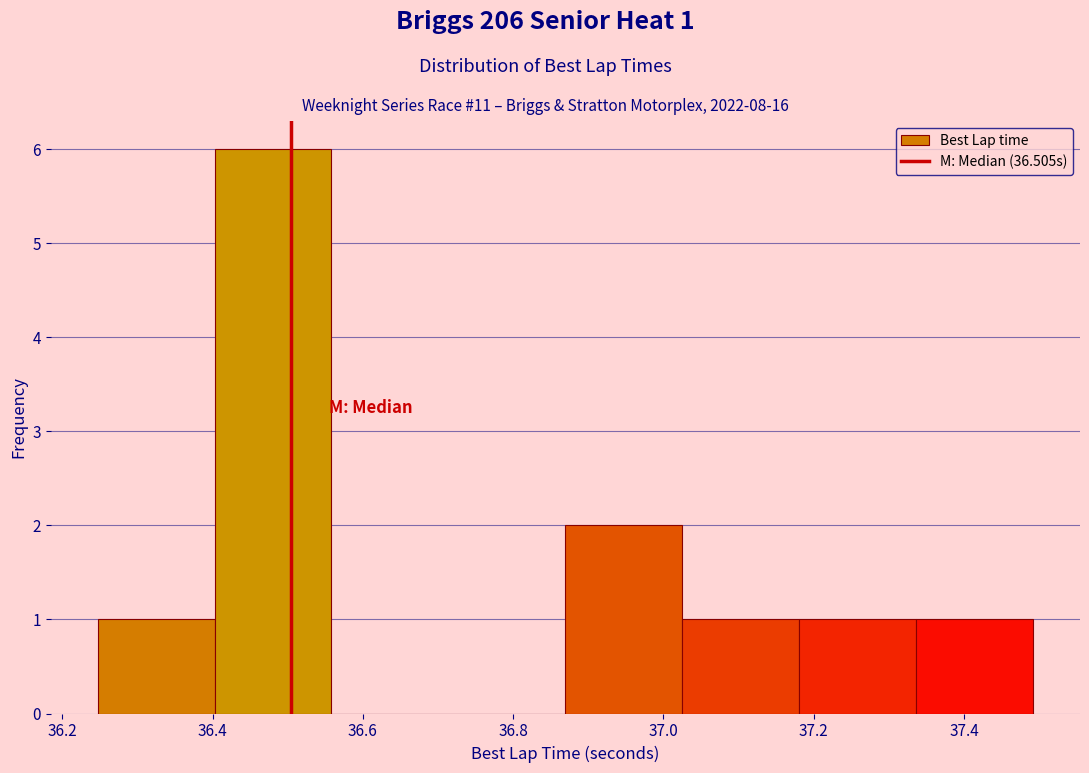

Which range on the x-axis has the tallest bar?

36.40 to 36.56